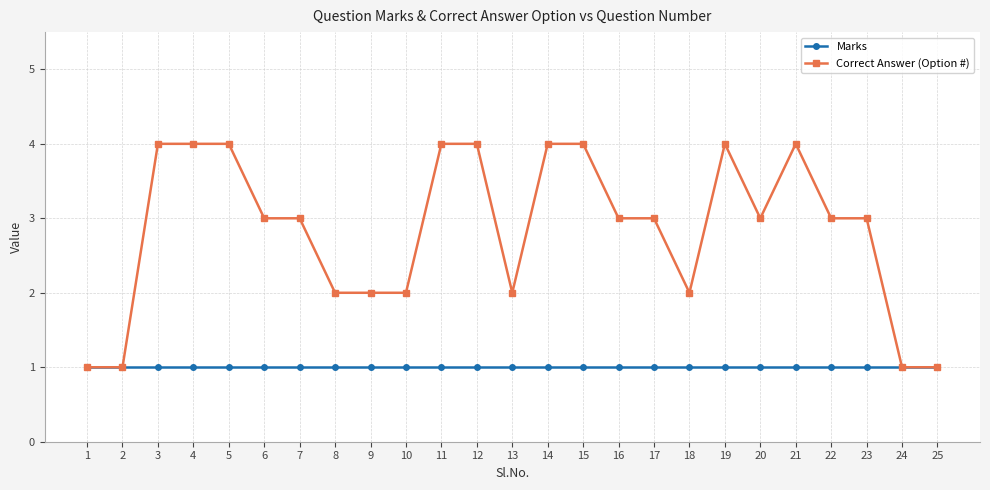

What is the maximum value shown in the chart?

4